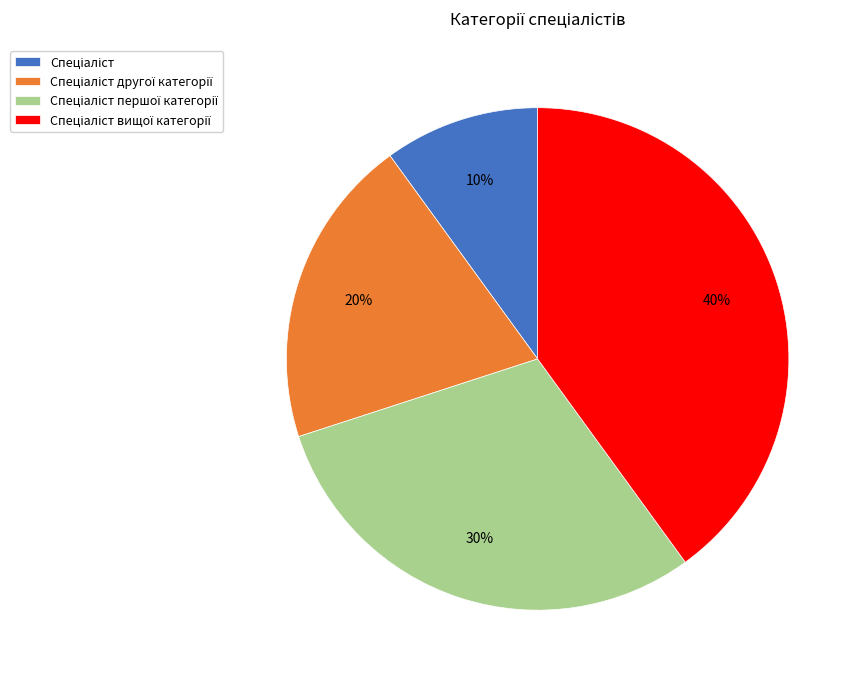

To the nearest percent, what is the difference between the largest and smallest slice percentages?

30%